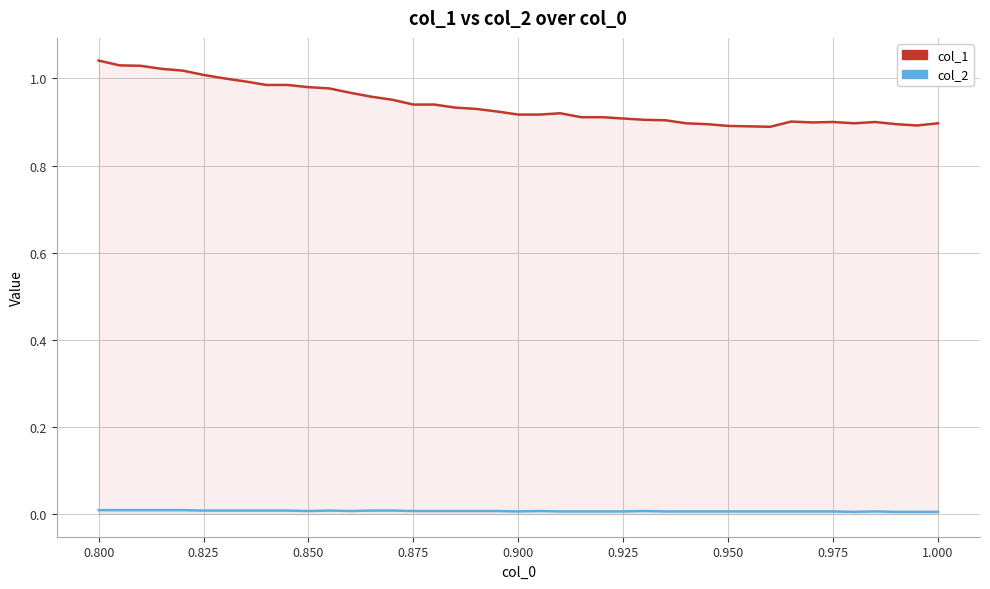

Is it true that col_1 equals 1.6 at 16?

False